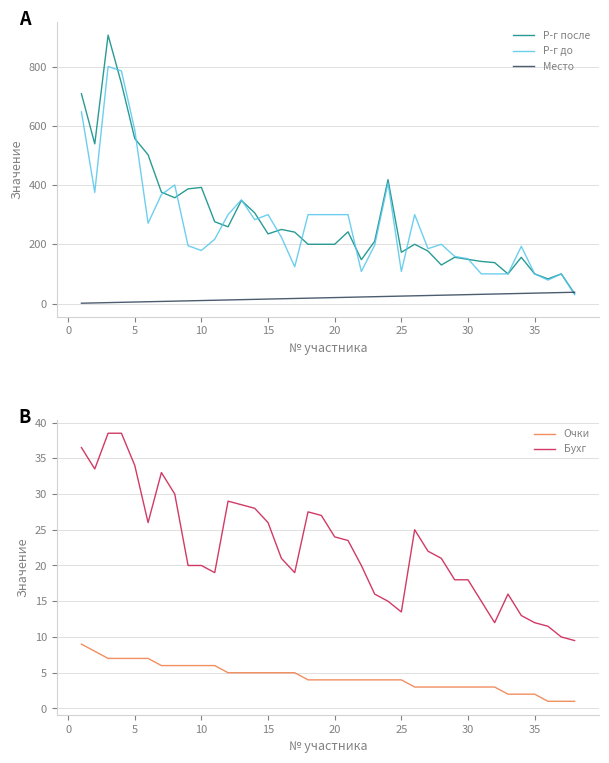

What is the maximum value for Р-г до?

800